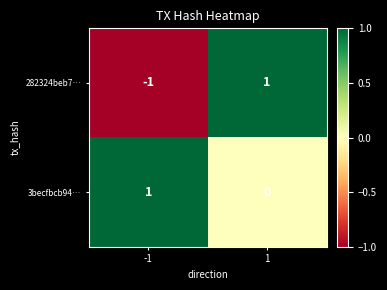

List the labels in order of 3becfbcb94… value, largest first.

-1, 1